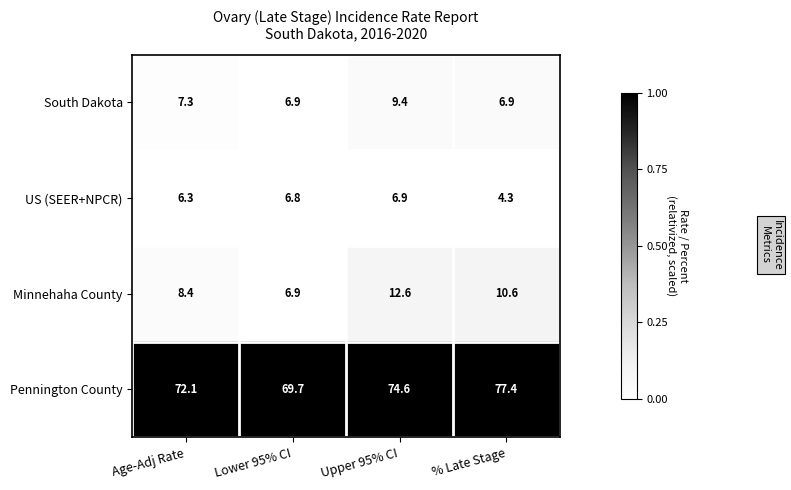

True or false: Minnehaha County has a value of 3.7 at Upper 95% CI.

False